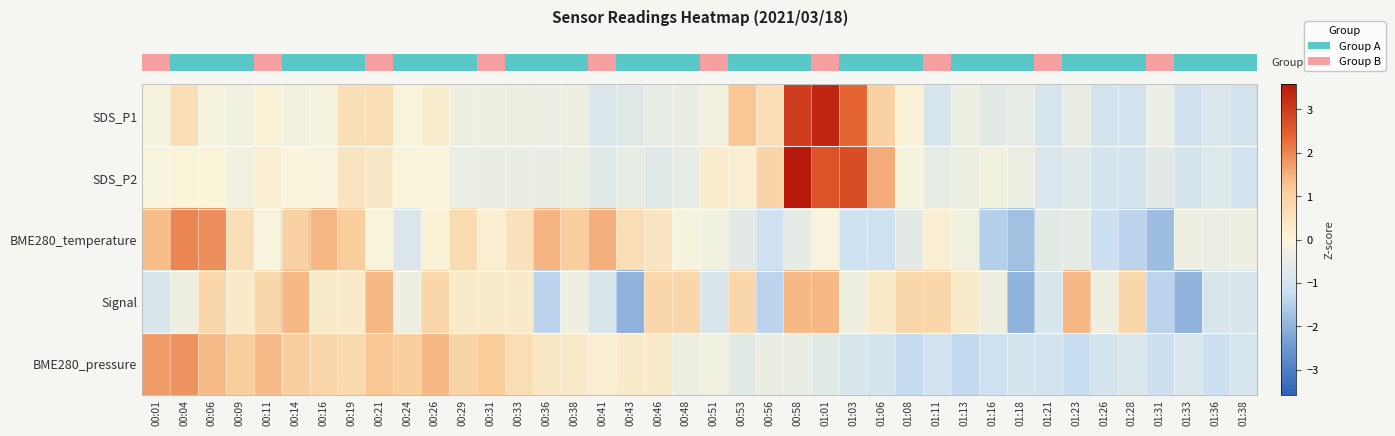

Which label corresponds to the smallest value in the chart?

00:43